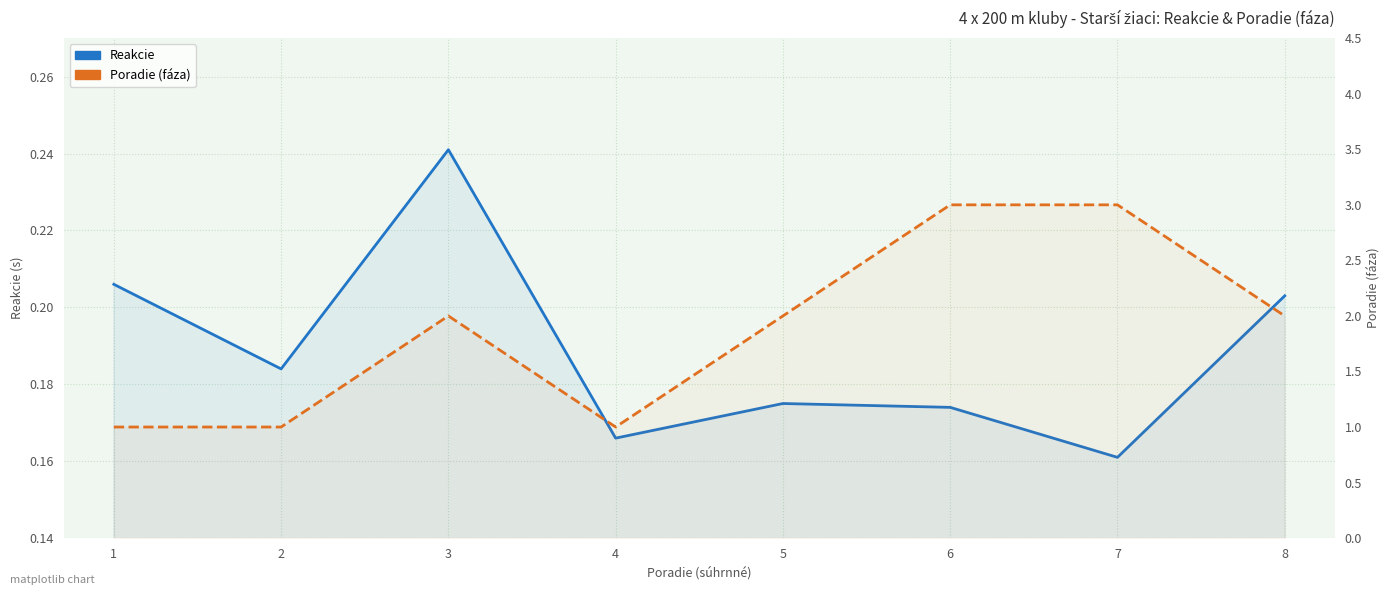

Read the Reakcie value at 4.

0.2